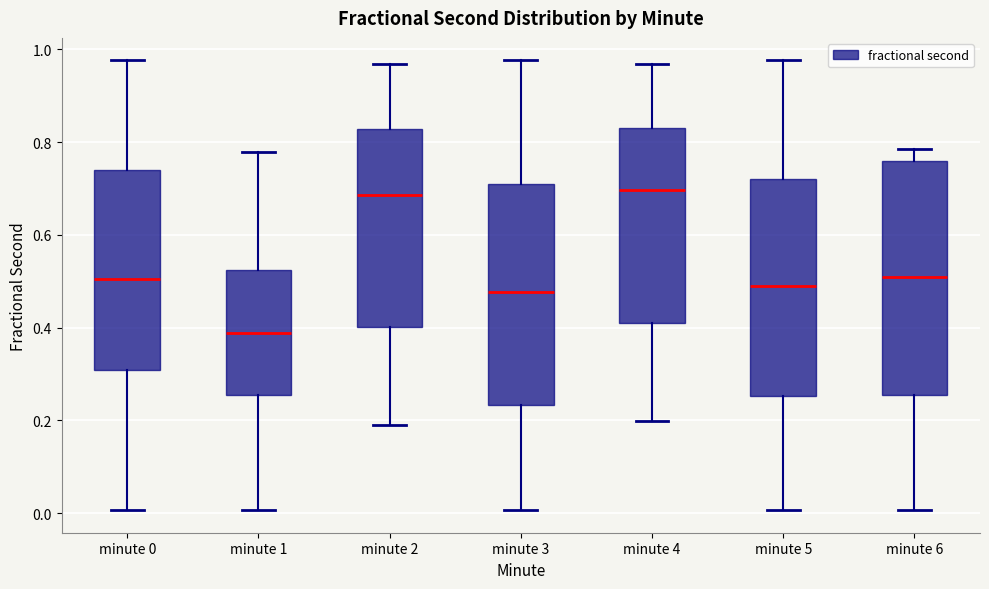

Where does the lower whisker of the box for minute 3 end on the y-axis? The values are not printed on the chart, so give them approximately, as read against the axis.

0.00